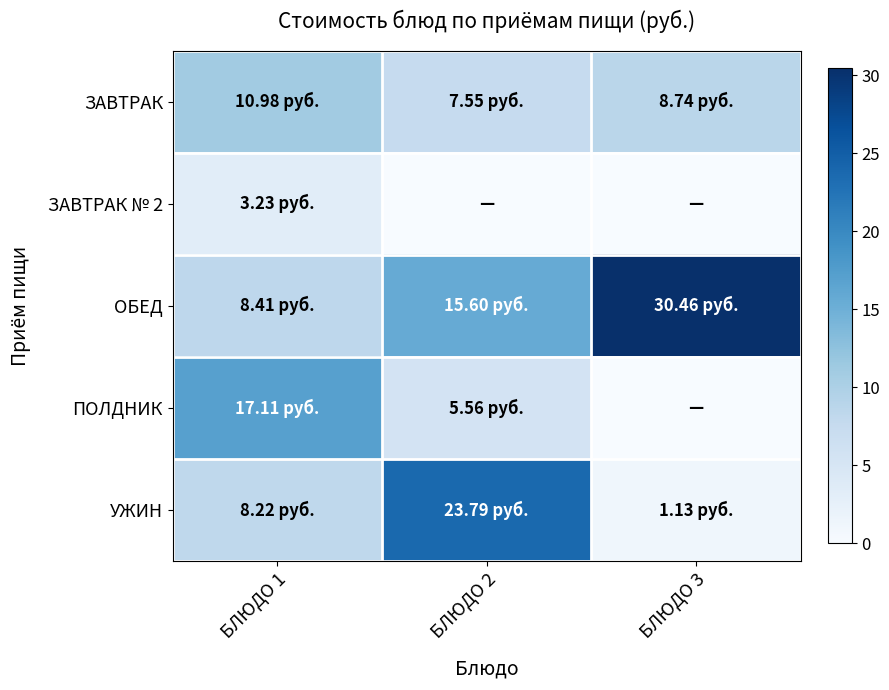

Which category has the highest value across all series?

БЛЮДО 3